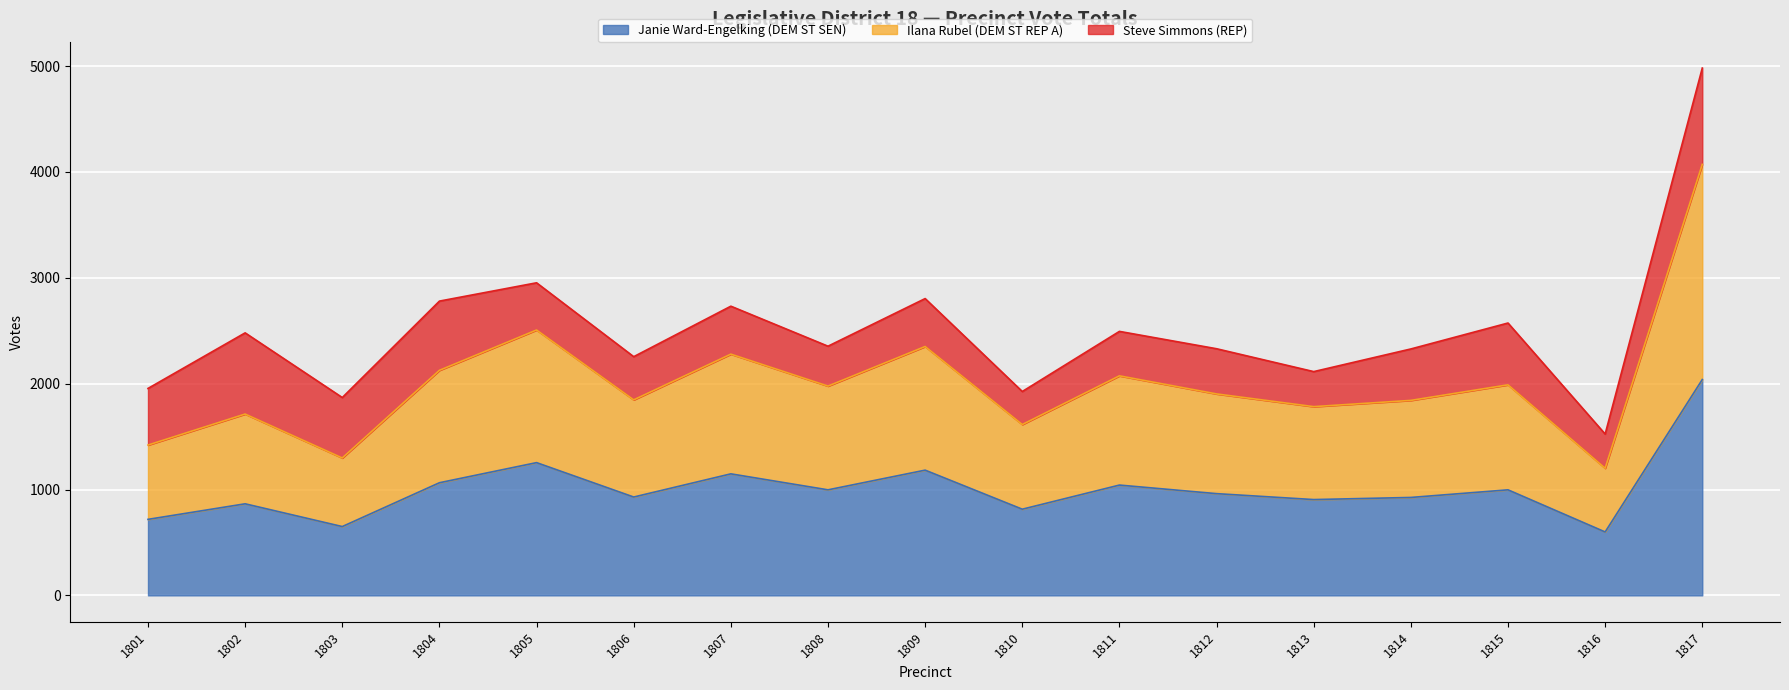

At which label does Janie Ward-Engelking (DEM ST SEN) reach its peak?

1817